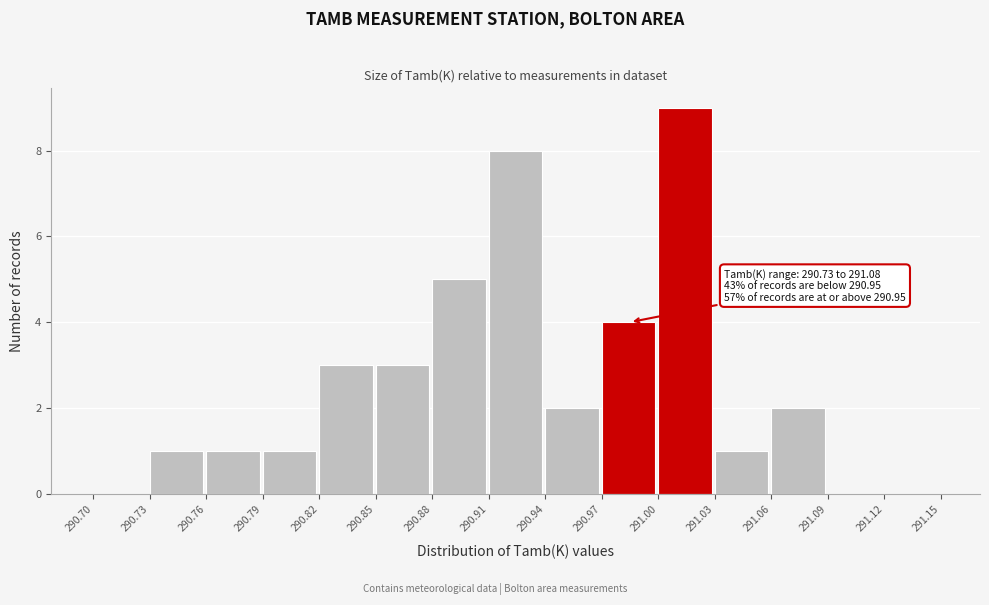

Which range on the x-axis has the tallest bar?

291.00 to 291.03